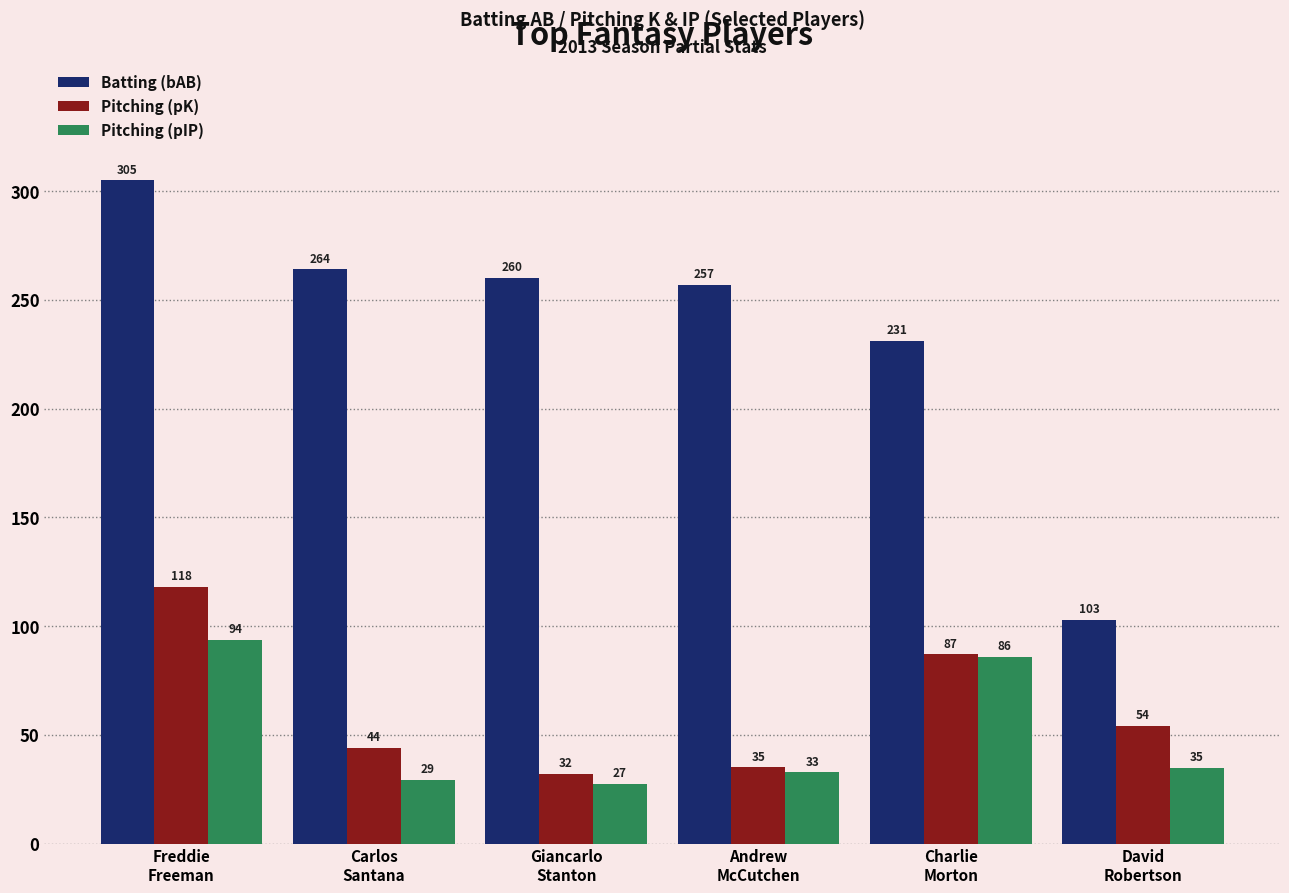

What is the label of the 3rd bar from the right?

Andrew
McCutchen